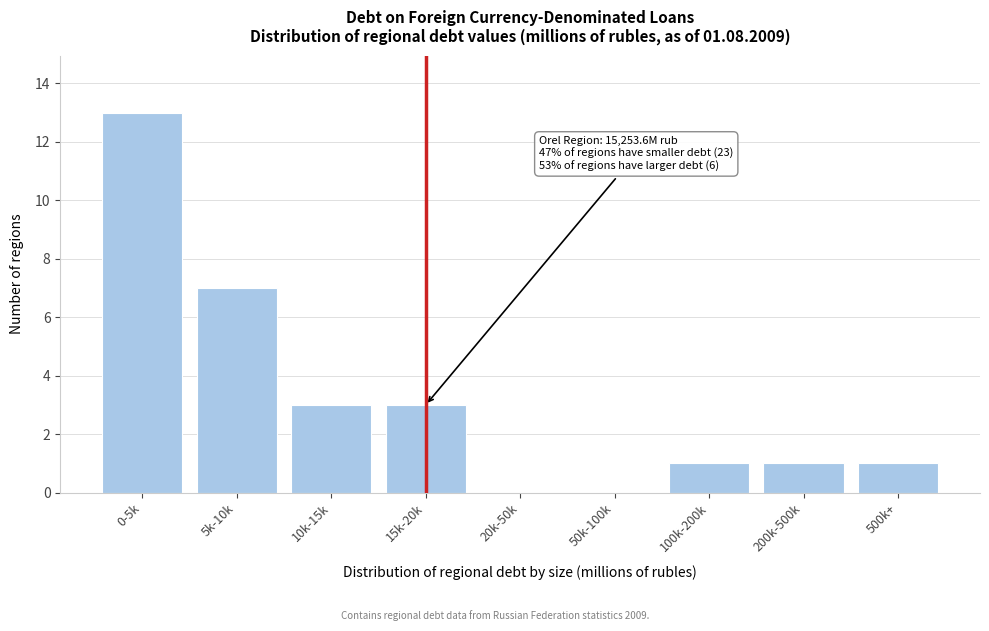

Reading left to right, what are all the values shown in this chart?

0-5k=13	5k-10k=7	10k-15k=3	15k-20k=3	20k-50k=0	50k-100k=0	100k-200k=1	200k-500k=1	500k+=1